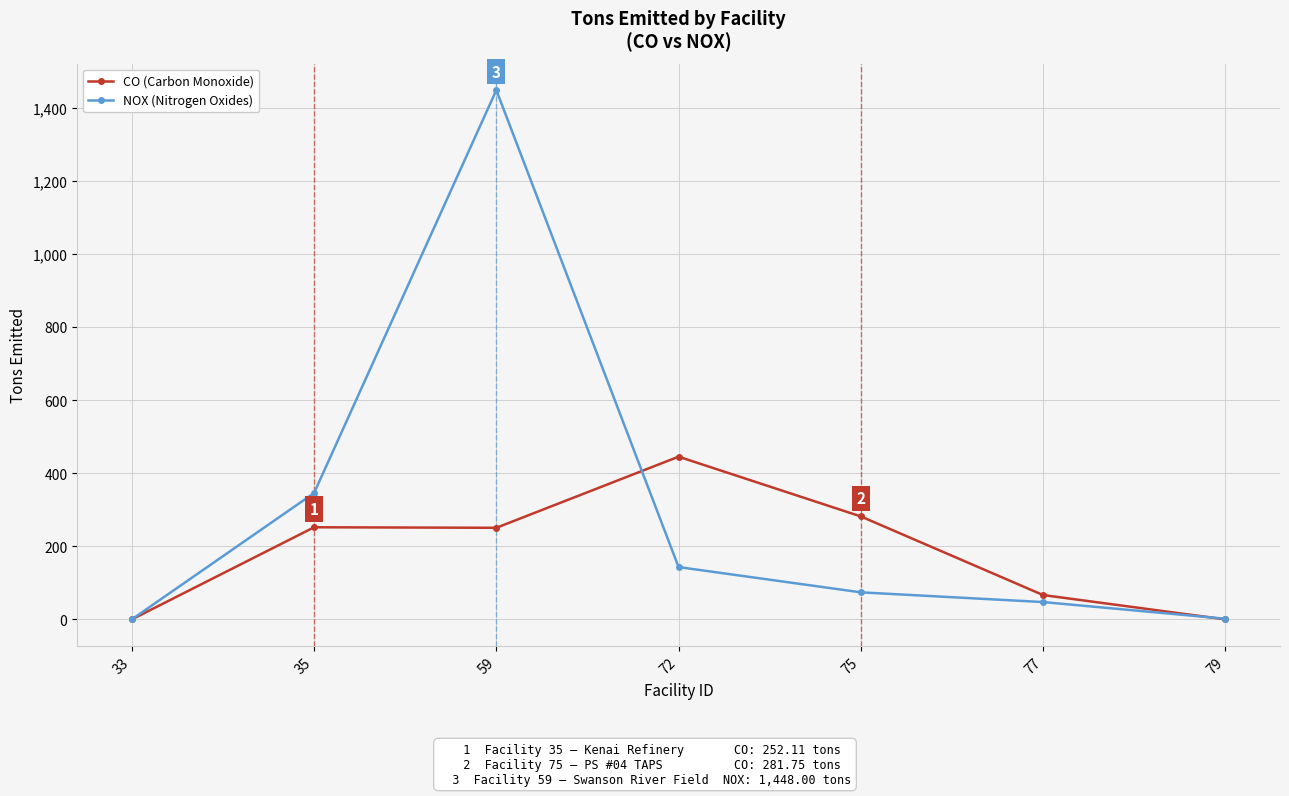

At how many categories does at least one series exceed 177?

4